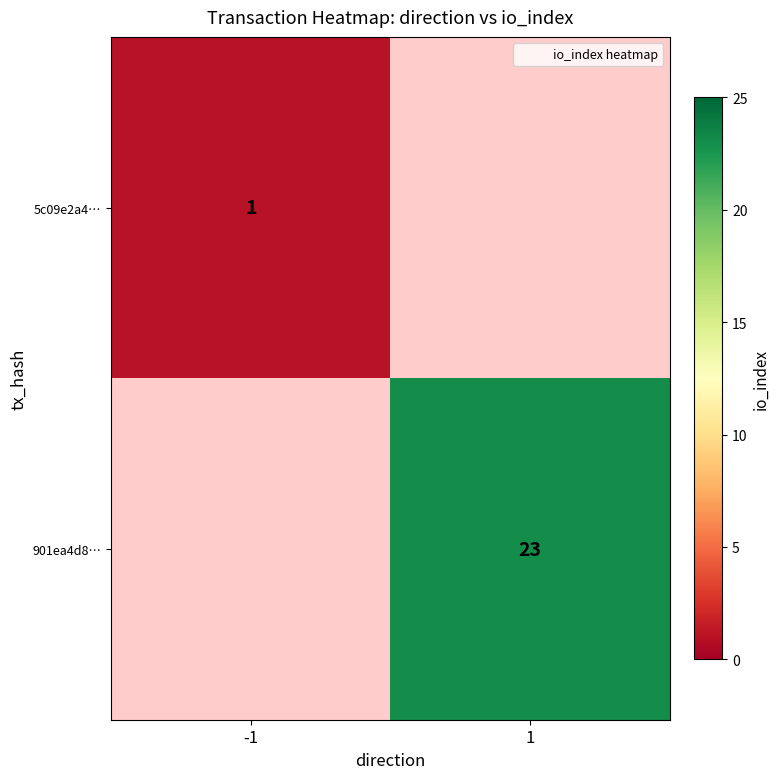

The 5c09e2a4… series shows 2 at -1. True or false?

False